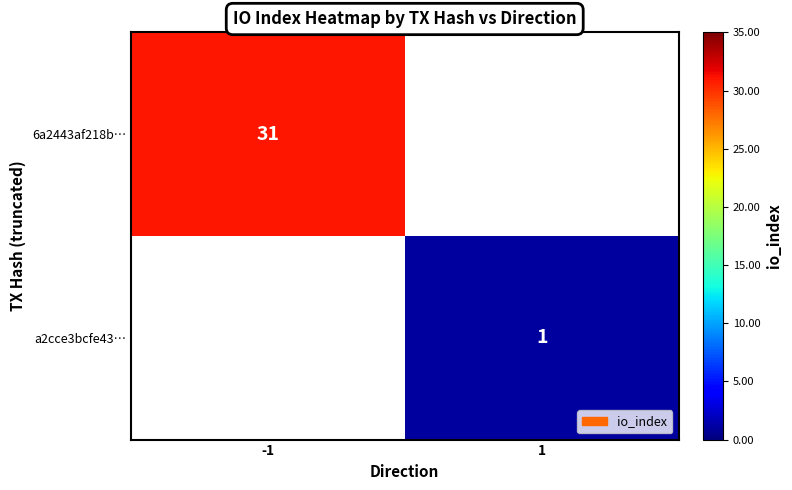

The a2cce3bcfe43… series shows 2 at 1. True or false?

False